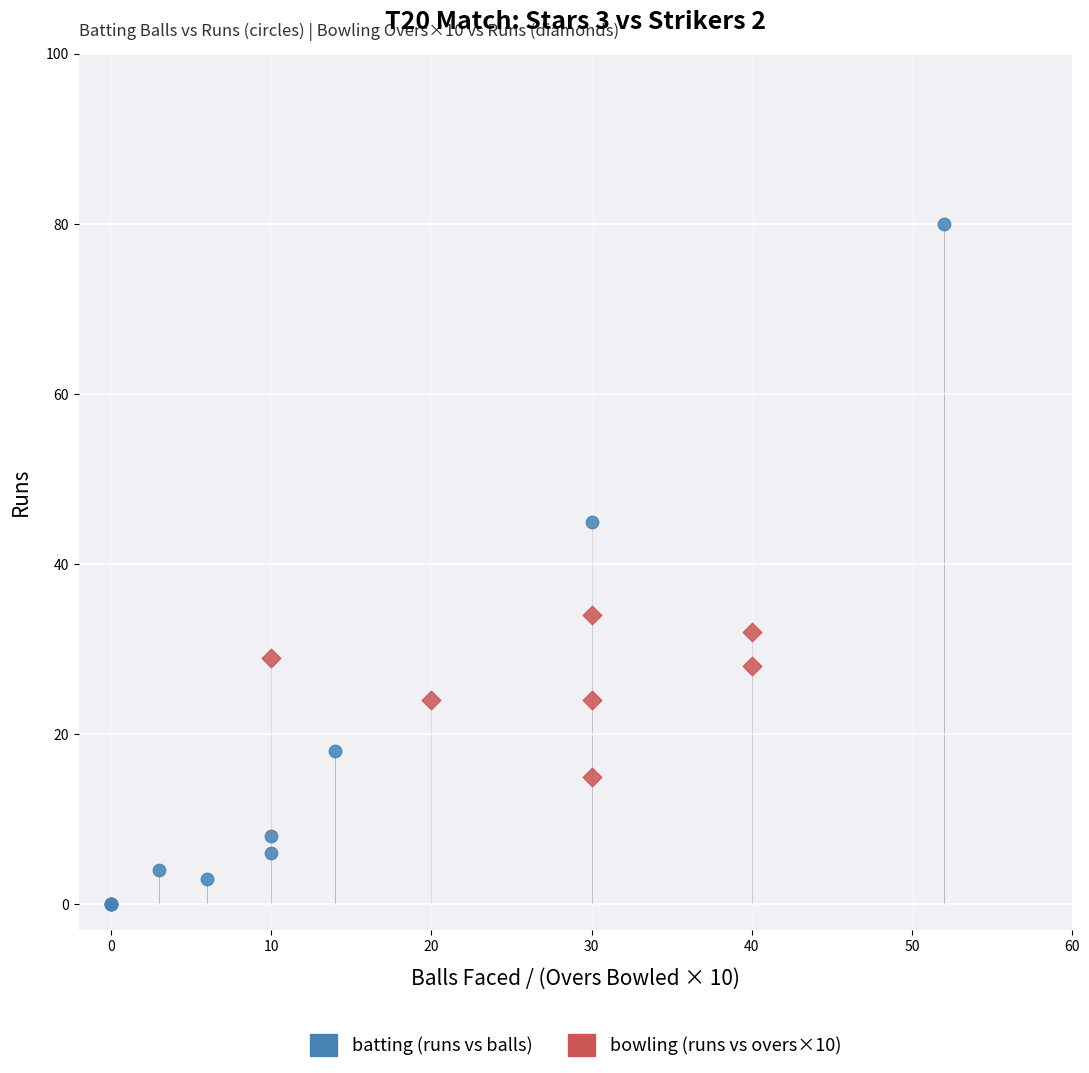

Which series has the widest spread of Y values?

batting (runs vs balls)